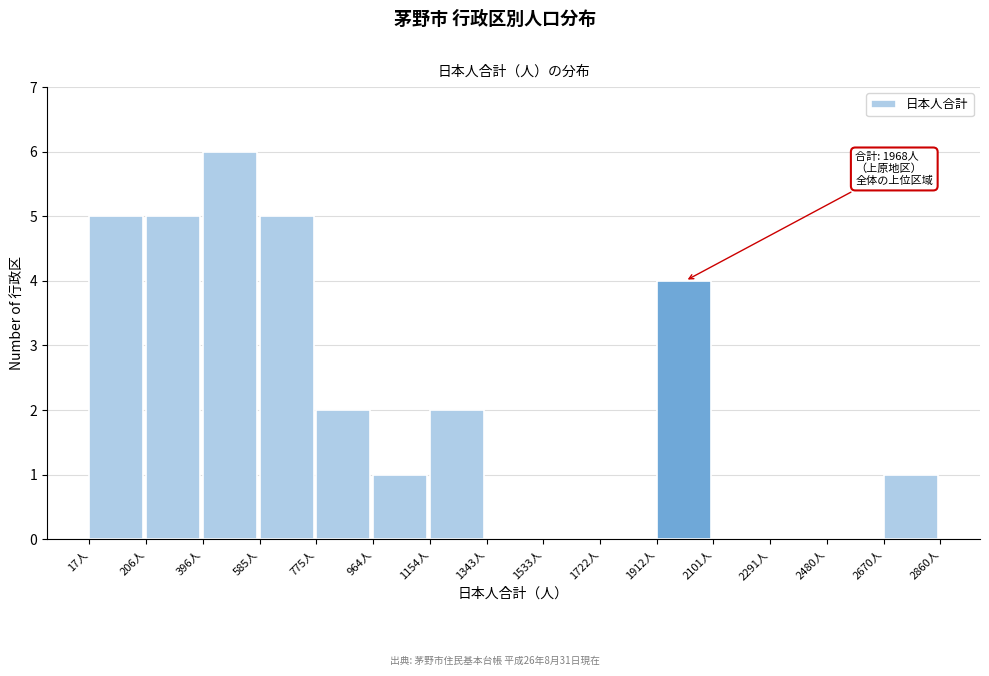

Over which range of the x-axis is the bar tallest?

400 to 580